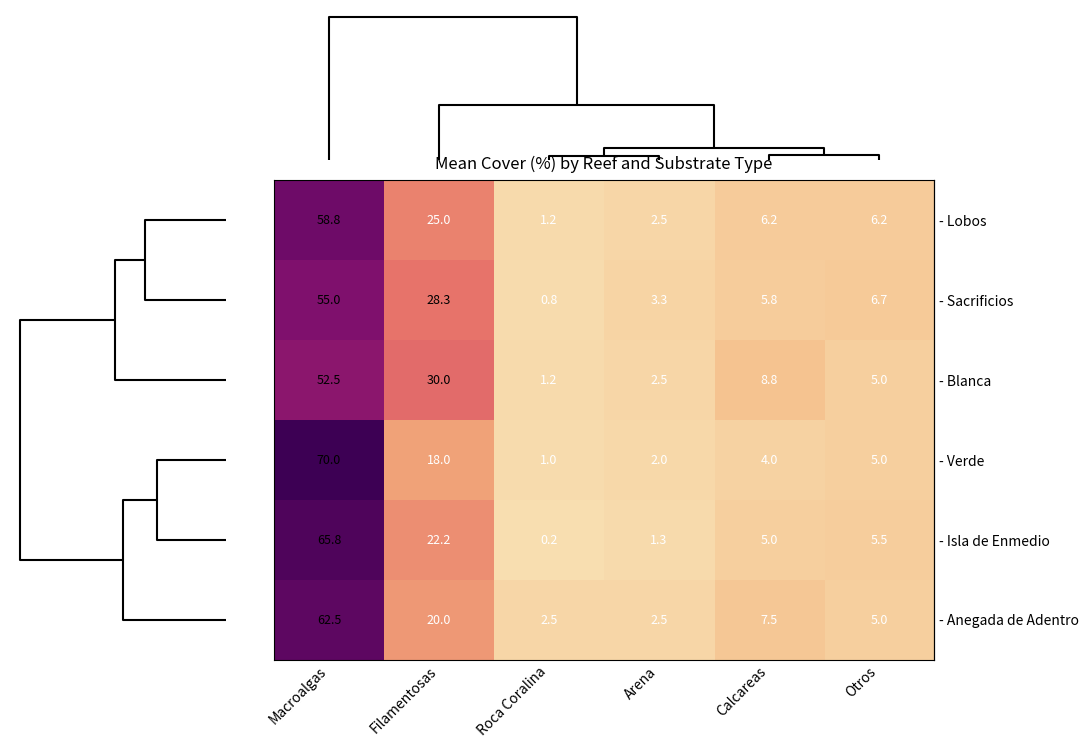

Which label corresponds to the smallest value in the chart?

Roca Coralina